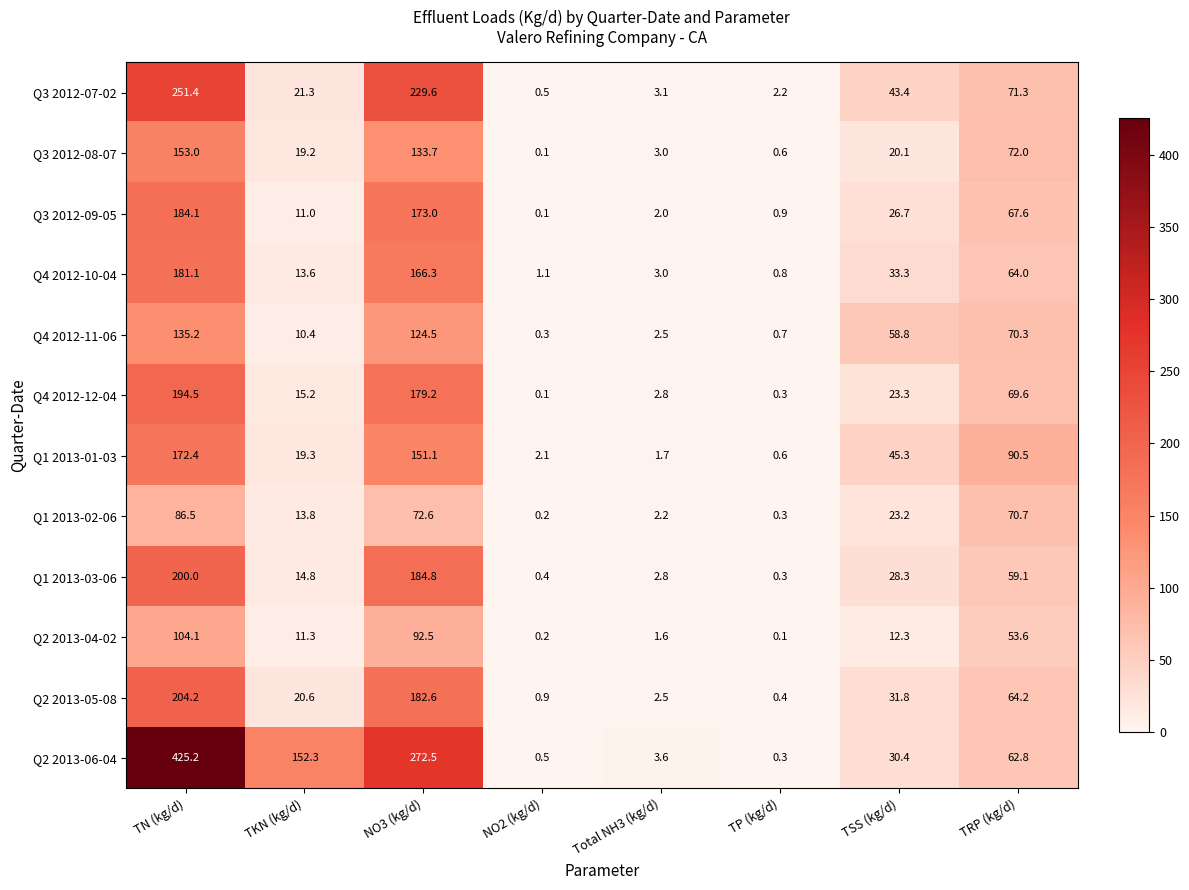

Which series has the largest range (max minus min)?

Q2 2013-06-04